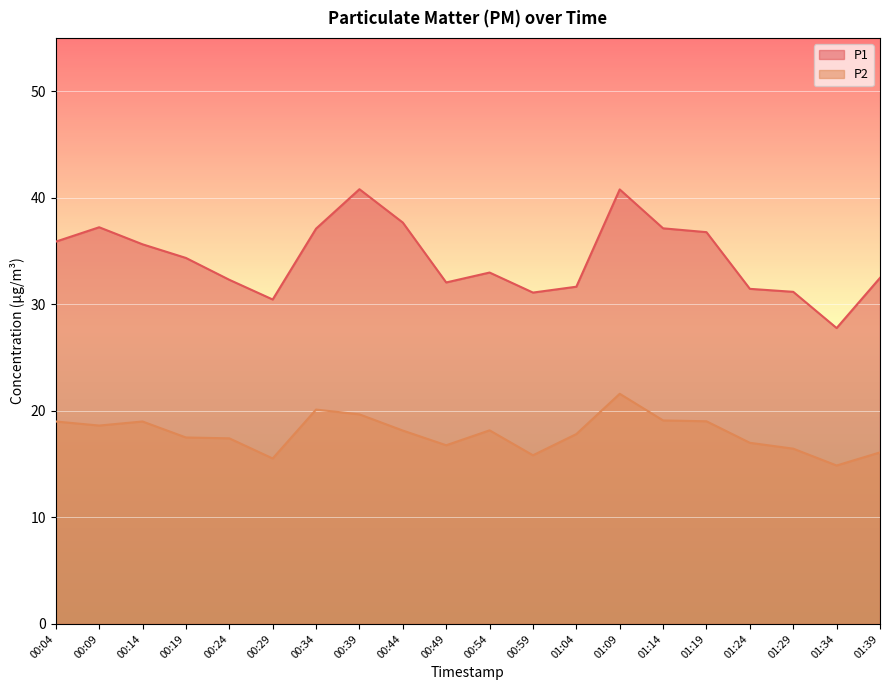

What is the difference between the maximum and minimum values in the P1 series?

13.0